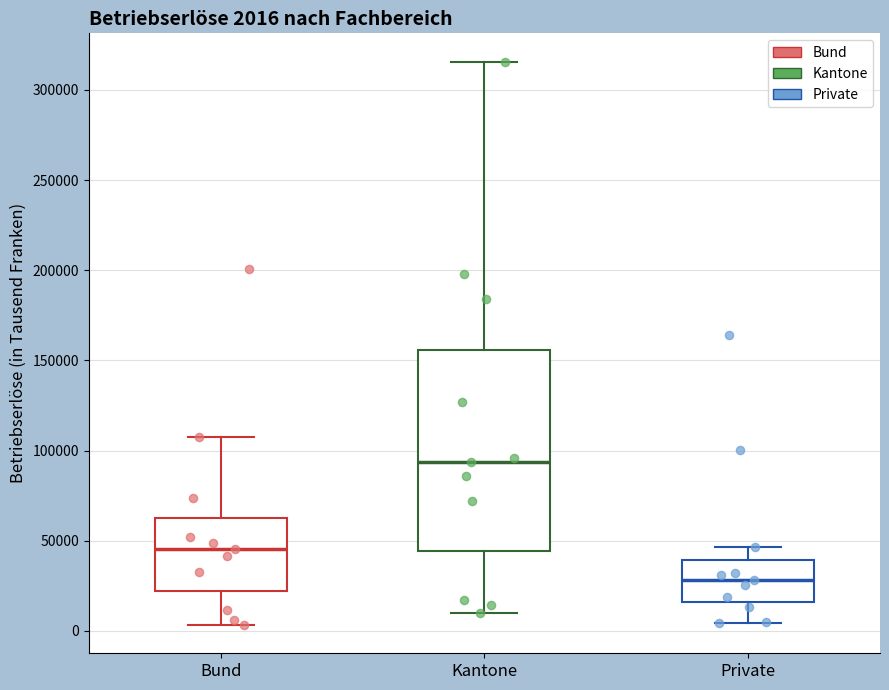

Which box's median line is the highest?

Kantone